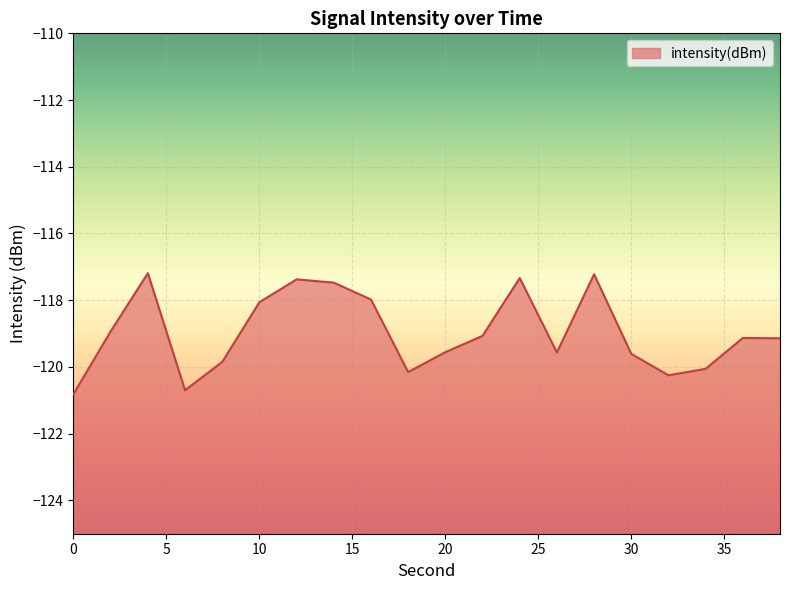

The chart shows a value of -117.4 at 12. True or false?

True